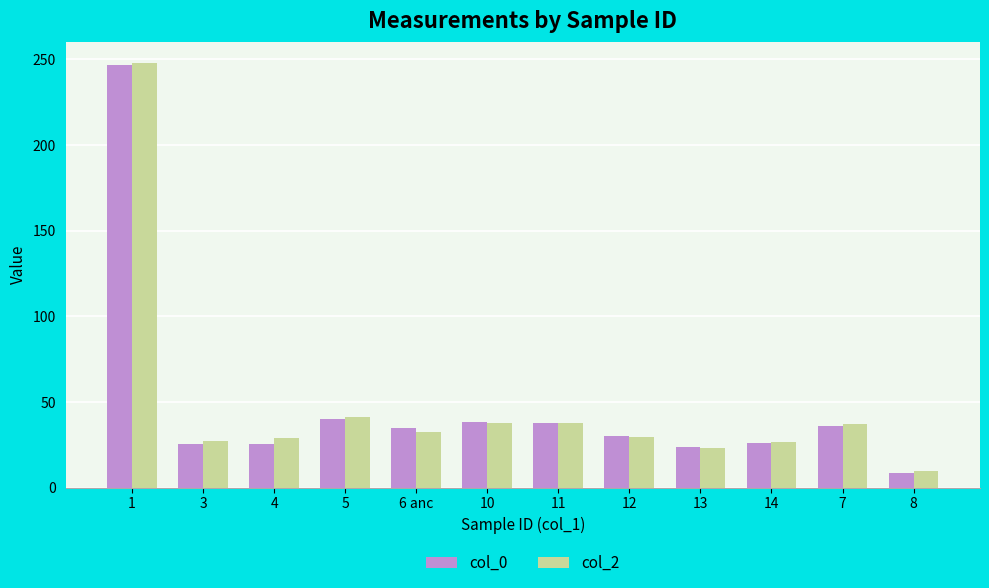

Is the value of col_0 at 14 greater than the value of col_2 at 5?

No